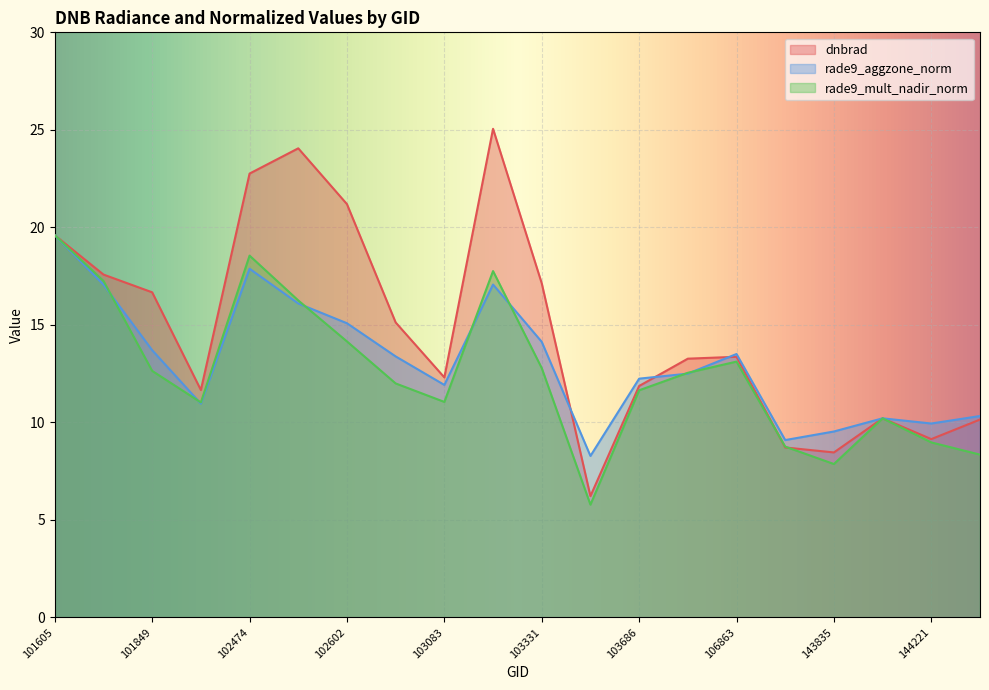

What is the difference between the rade9_aggzone_norm values at 116077 and 101605?

10.5